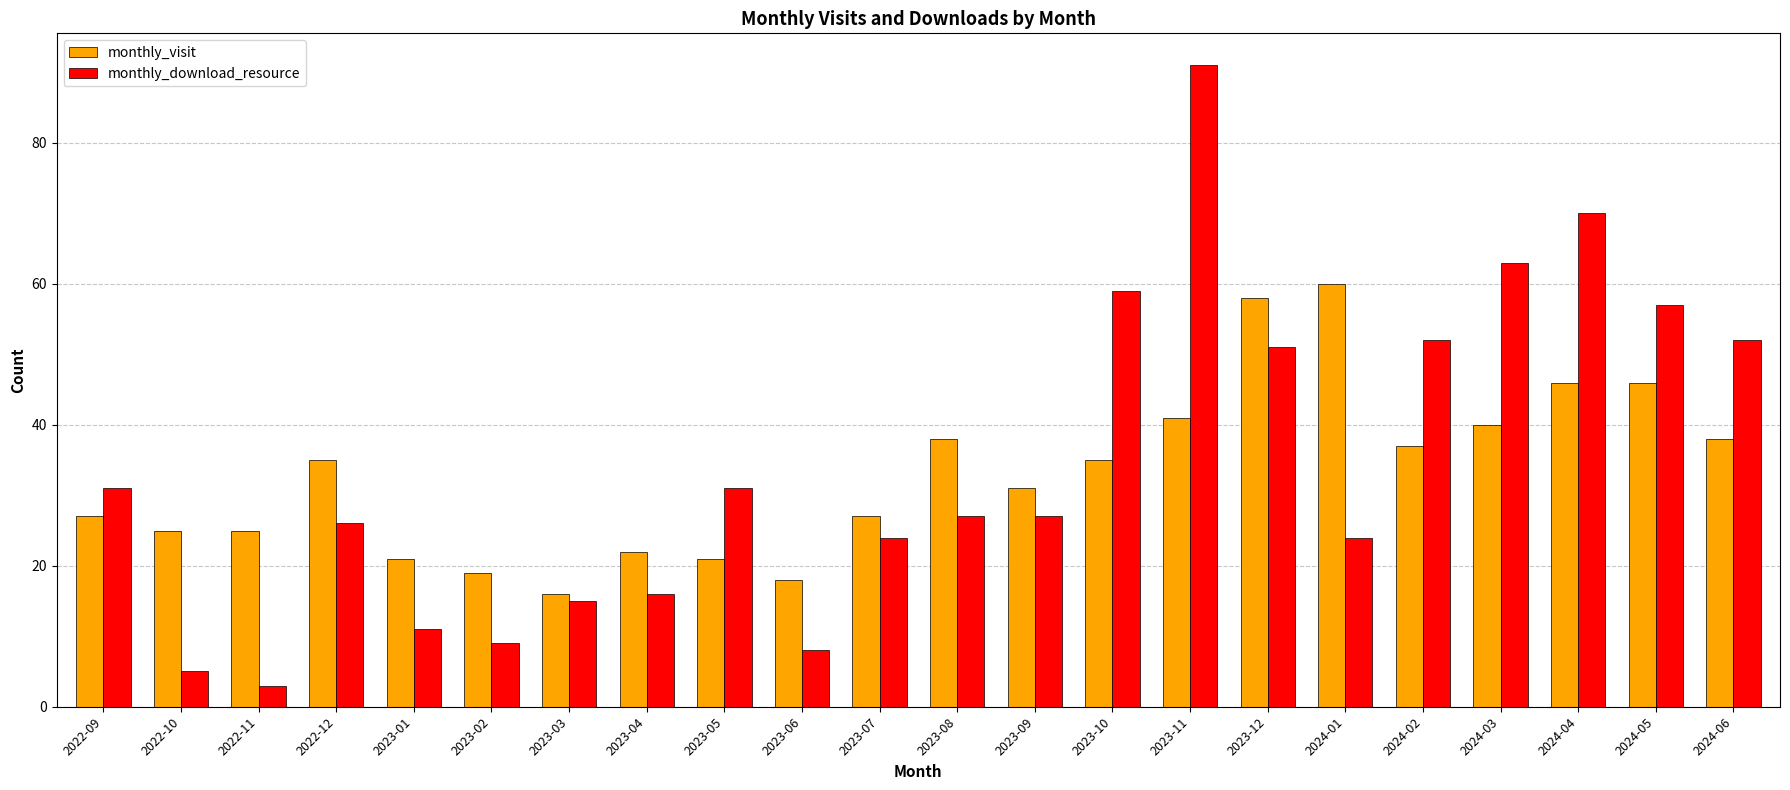

What is the label of the 21st bar from the right?

2022-10